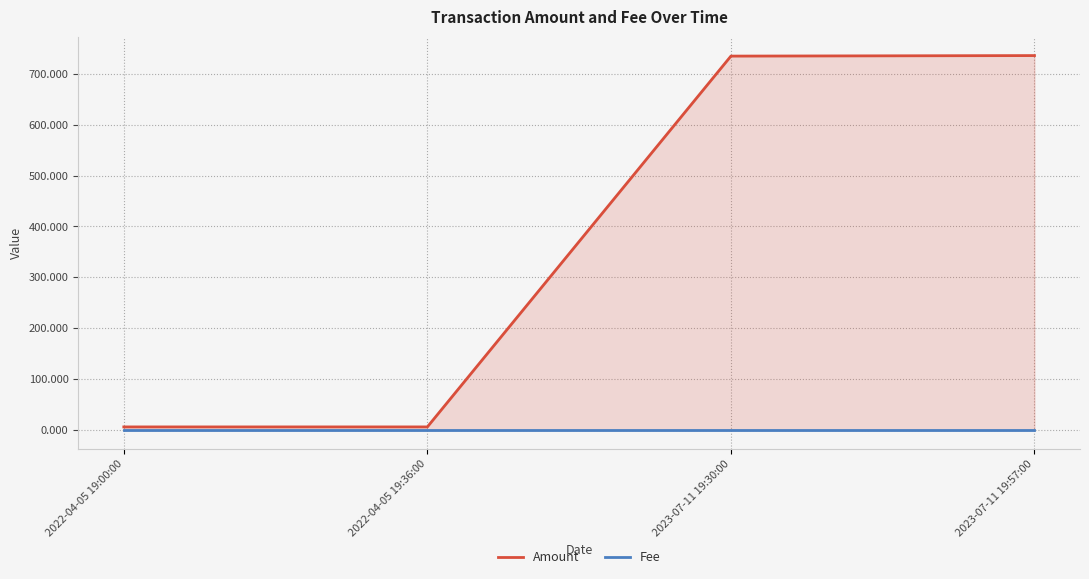

What is the difference between the second highest and second lowest values in the Amount series?

727.6